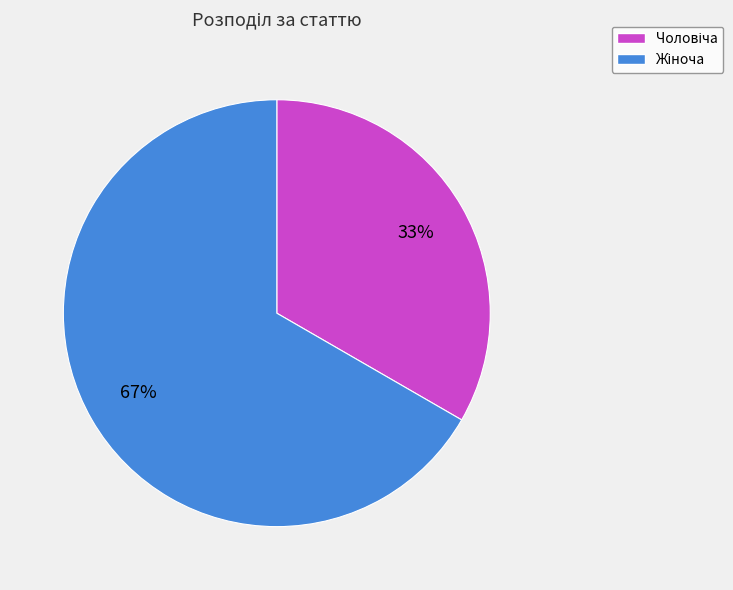

To the nearest percent, what is the average slice percentage?

50%